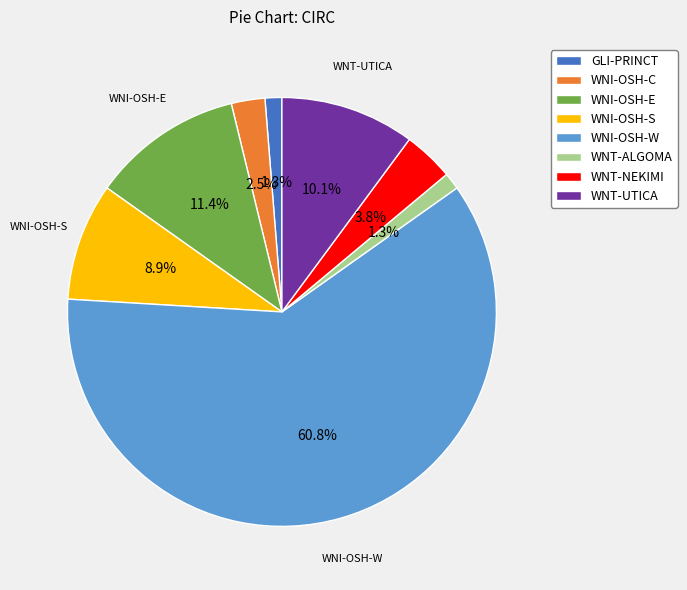

To the nearest percent, what percentage of the pie is WNI-OSH-W?

61%